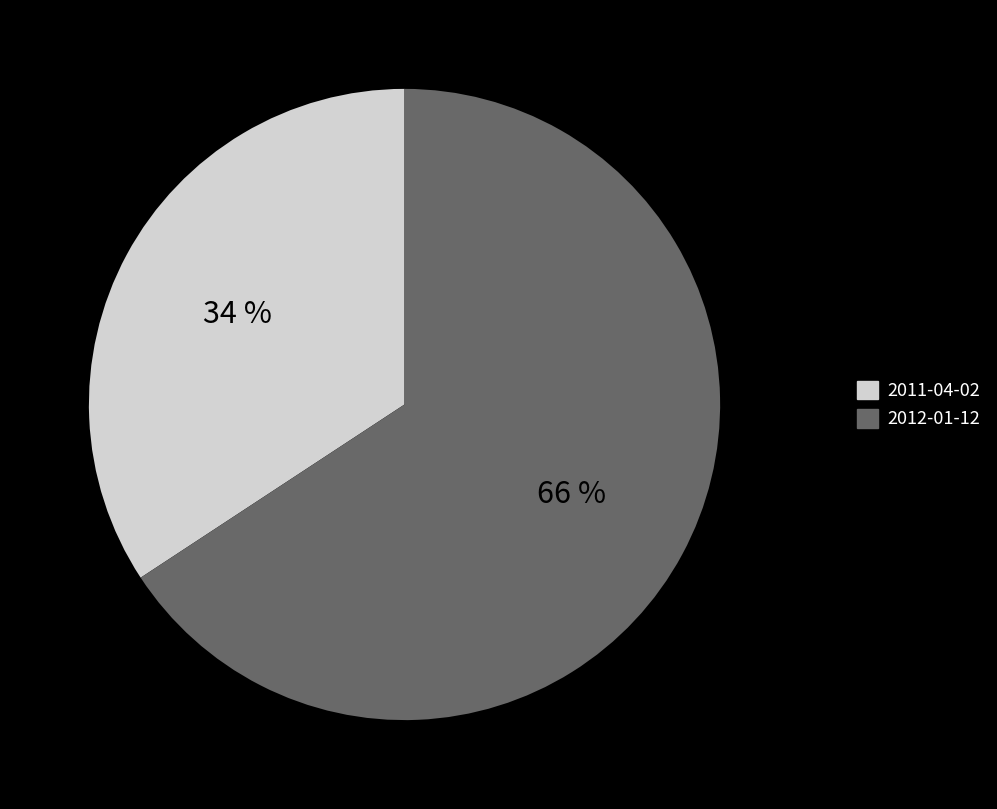

What is the ratio of the value at 2011-04-02 to the value at 2012-01-12?

0.5